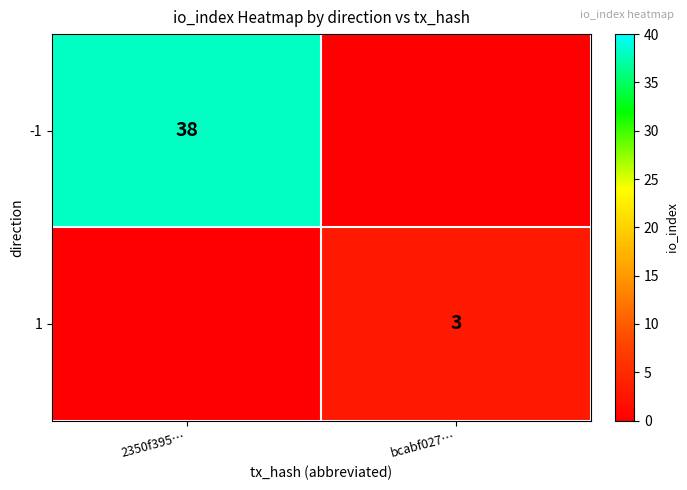

The -1 series shows 9 at 2350f395…. True or false?

False